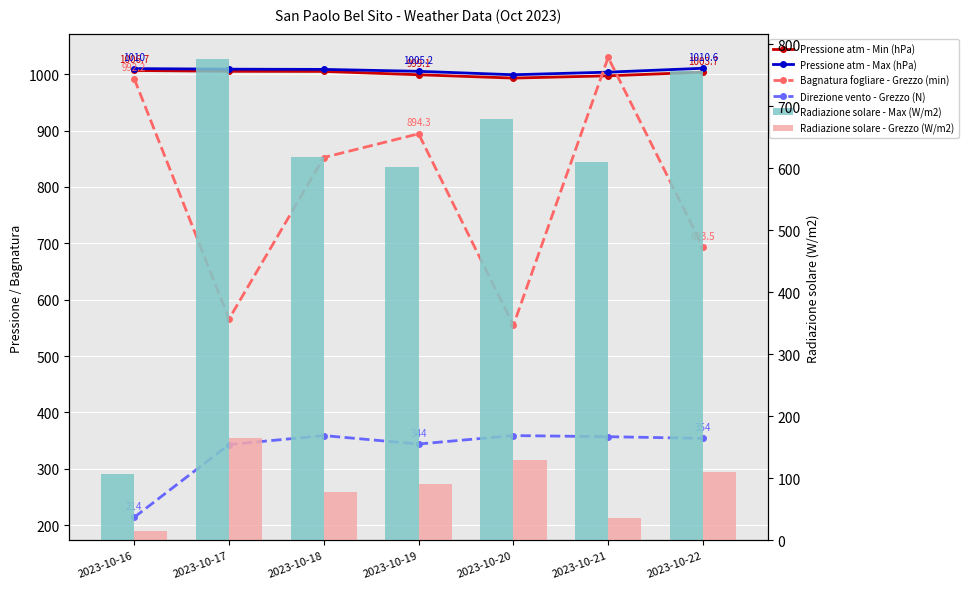

What is the total value across all series at 2023-10-16?

3345.1